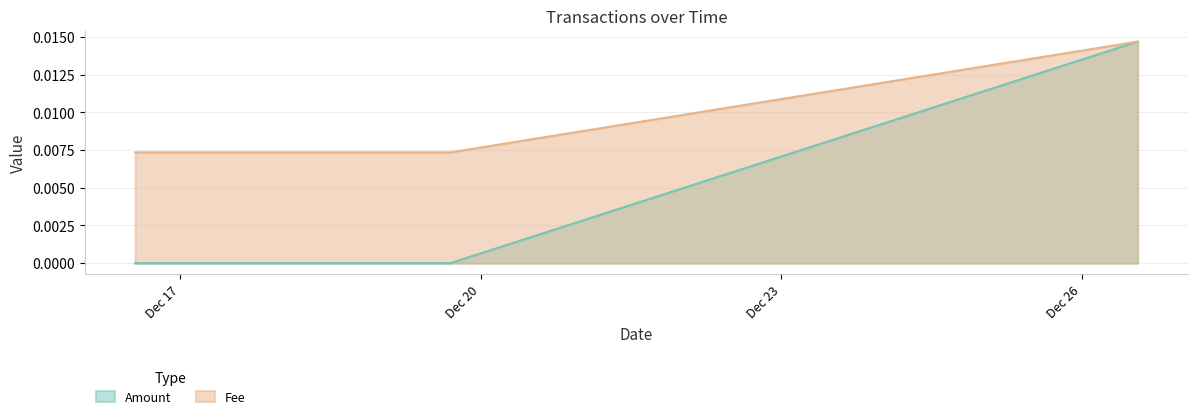

Between 2021-12-16 13:07:22 and 2021-12-26 13:21:09, which is larger?

2021-12-26 13:21:09